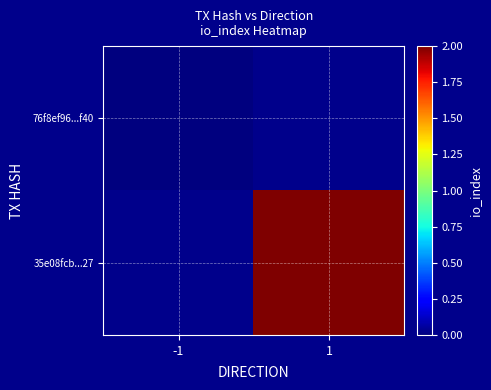

Rank the series by their average value, from lowest to highest.

76f8ef96...f40, 35e08fcb...27